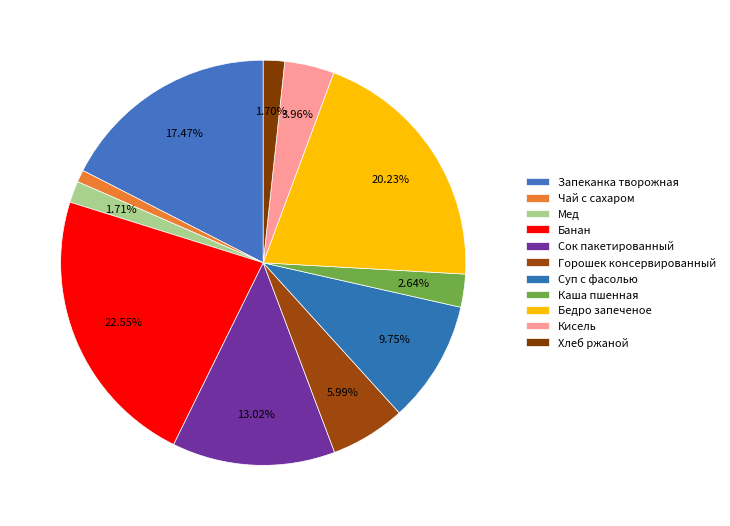

What percentage do Банан and Каша пшенная together represent?

25.2%